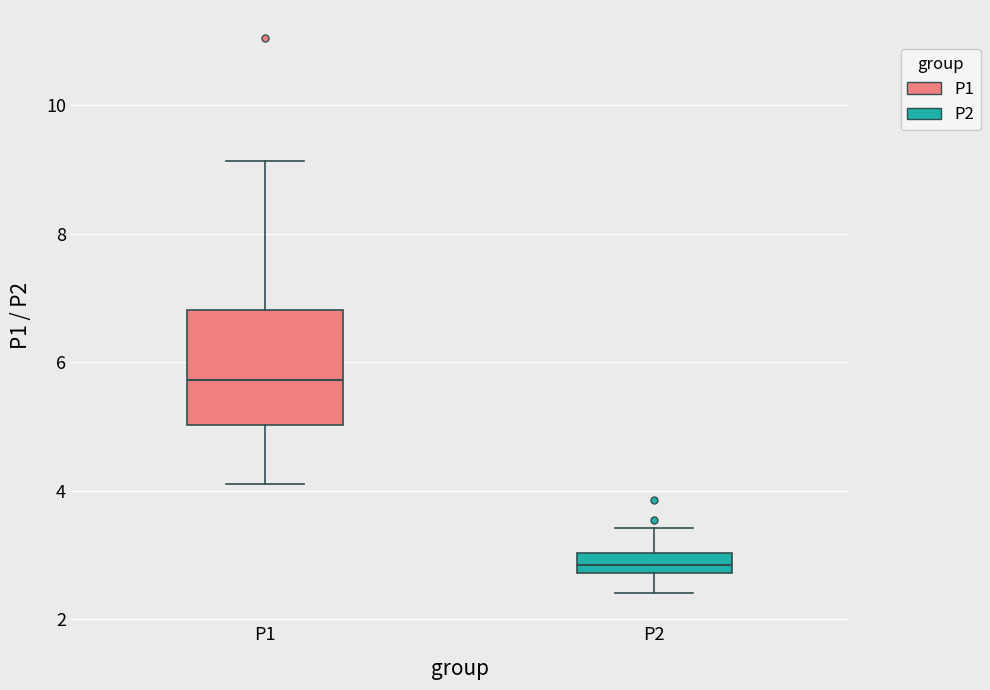

Which box is the tallest, from its lower edge to its upper edge?

P1